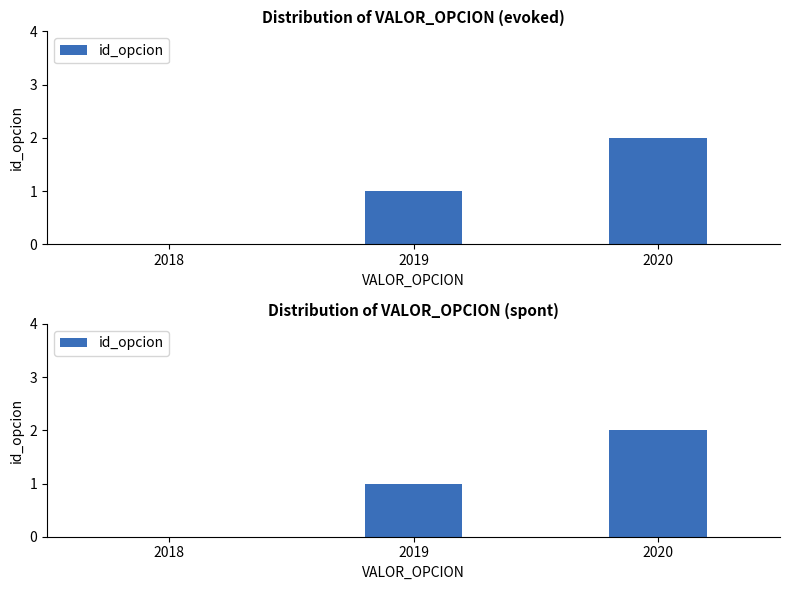

True or false: the data shows 1 at 2020.

False